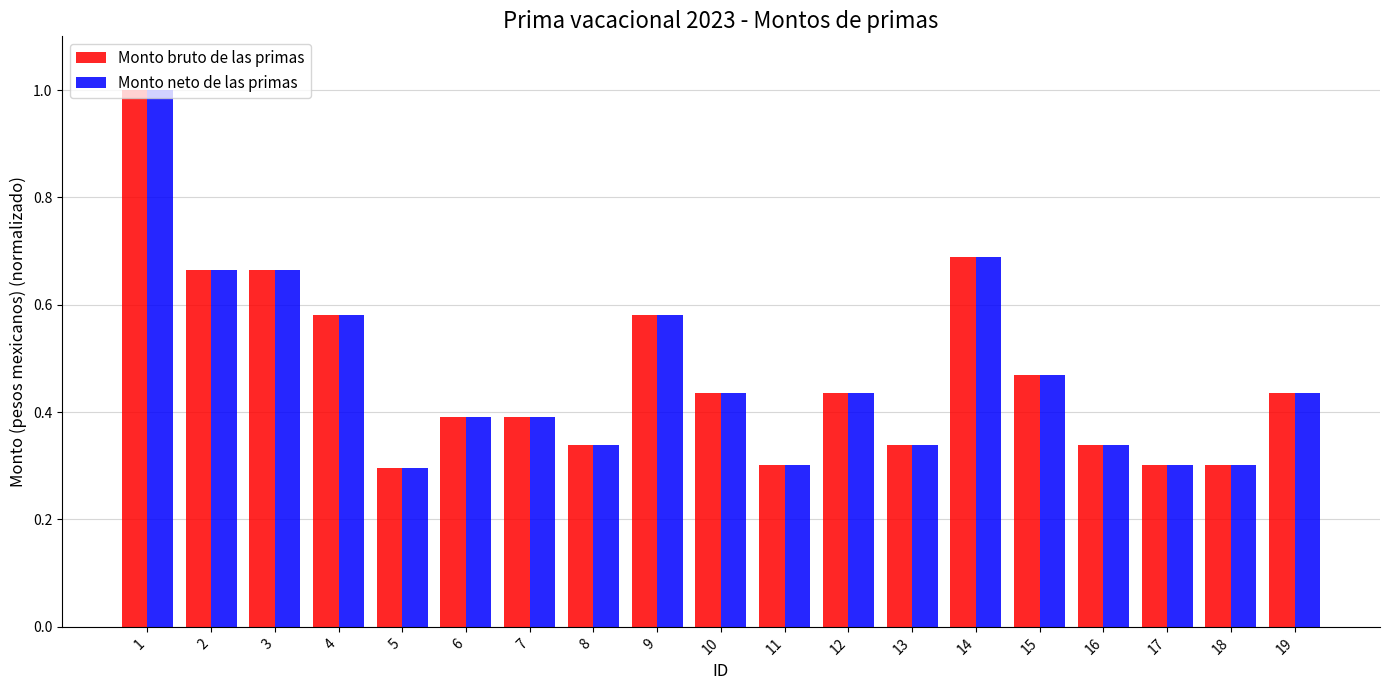

What is the total value across all series at 19?

0.9